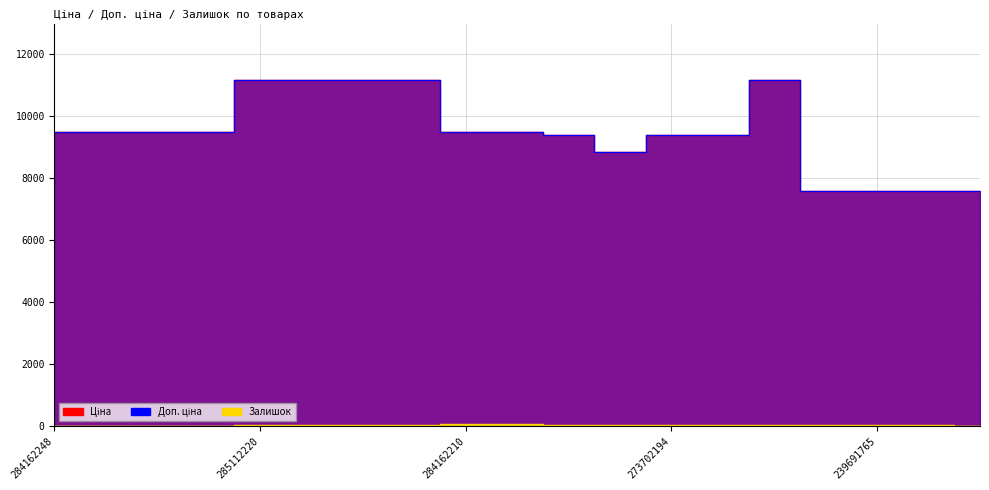

Which series has the largest total across all categories?

Ціна